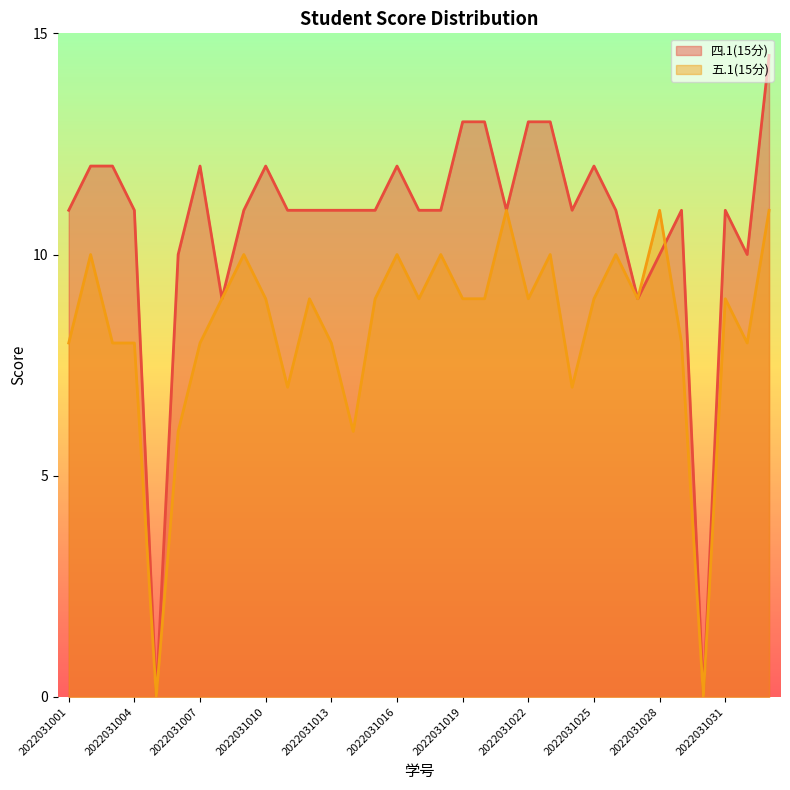

In 五.1(15分), how many points are higher than both neighbors (excluding endpoints)?

10